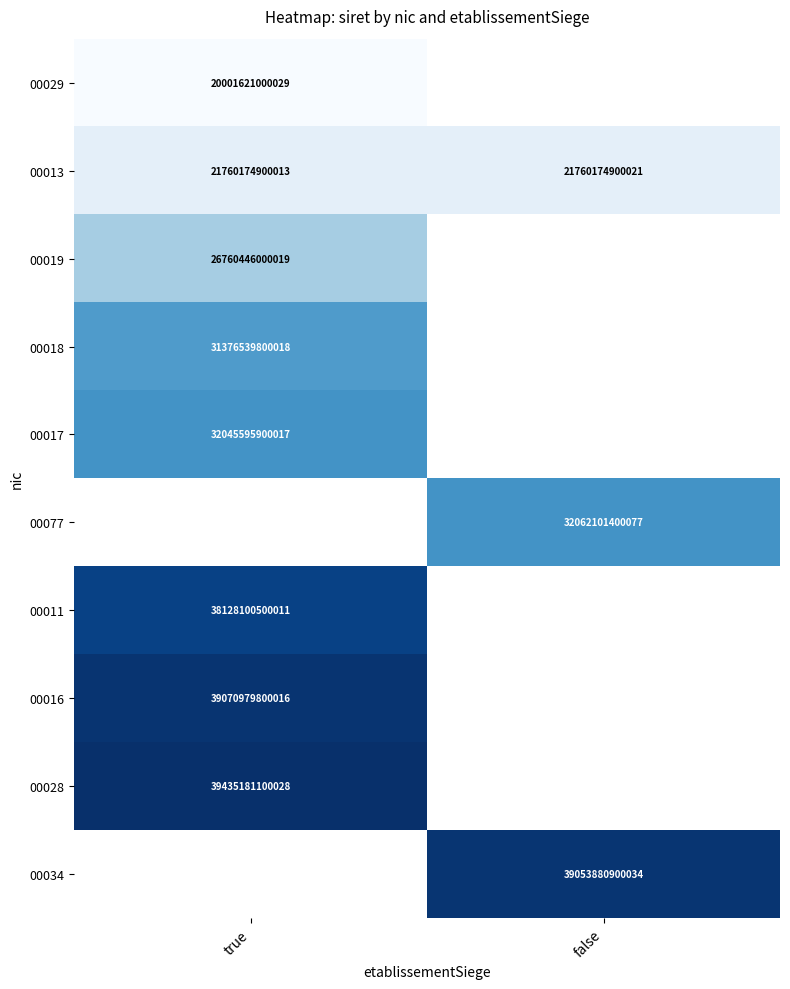

The value of 00034 at false is 68604501193105. True or false?

False